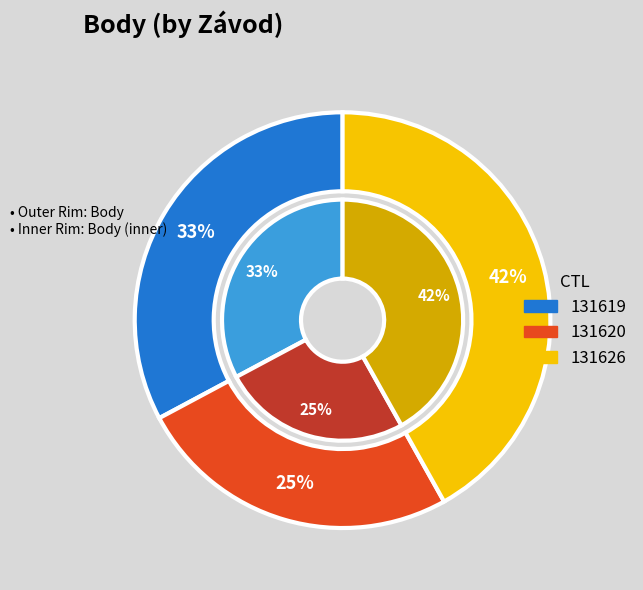

How much of the chart is everything except 131626?

58.1%